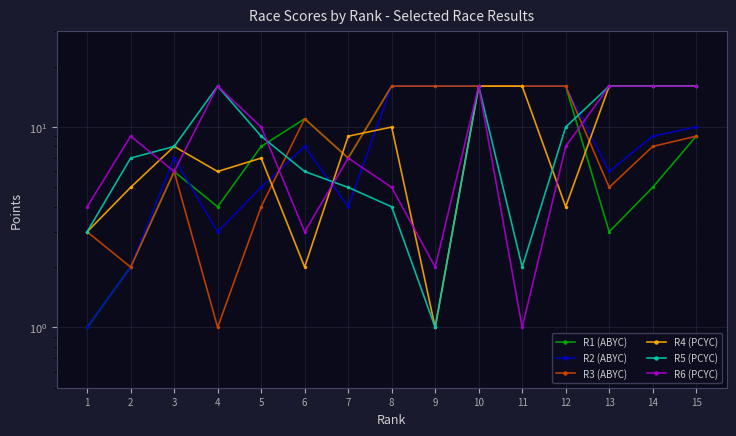

Which has a higher value, 12 or 13?

12